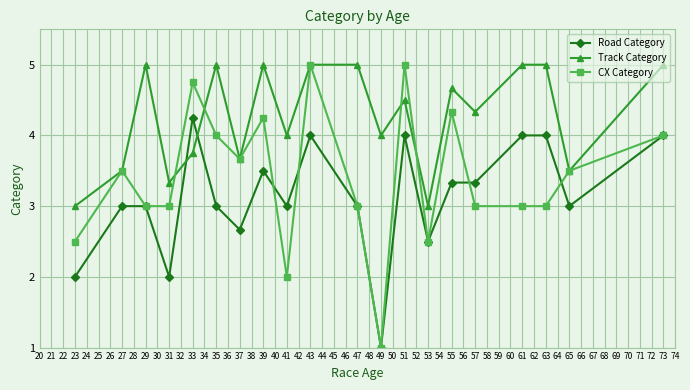

Which category has the lowest value in the Road Category series?

49